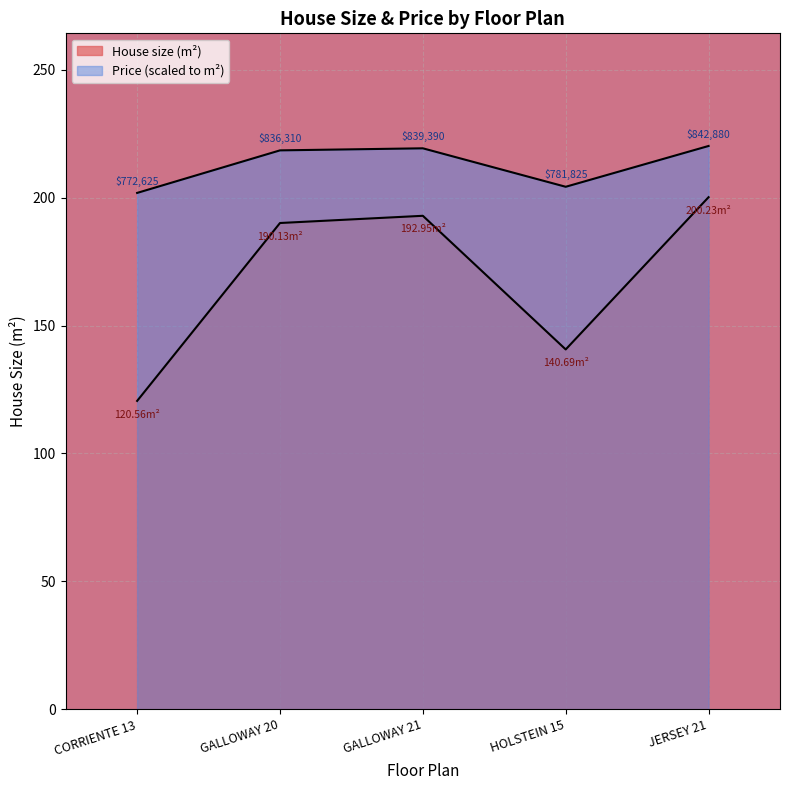

True or false: Price and House size (m²) intersect in this chart.

False